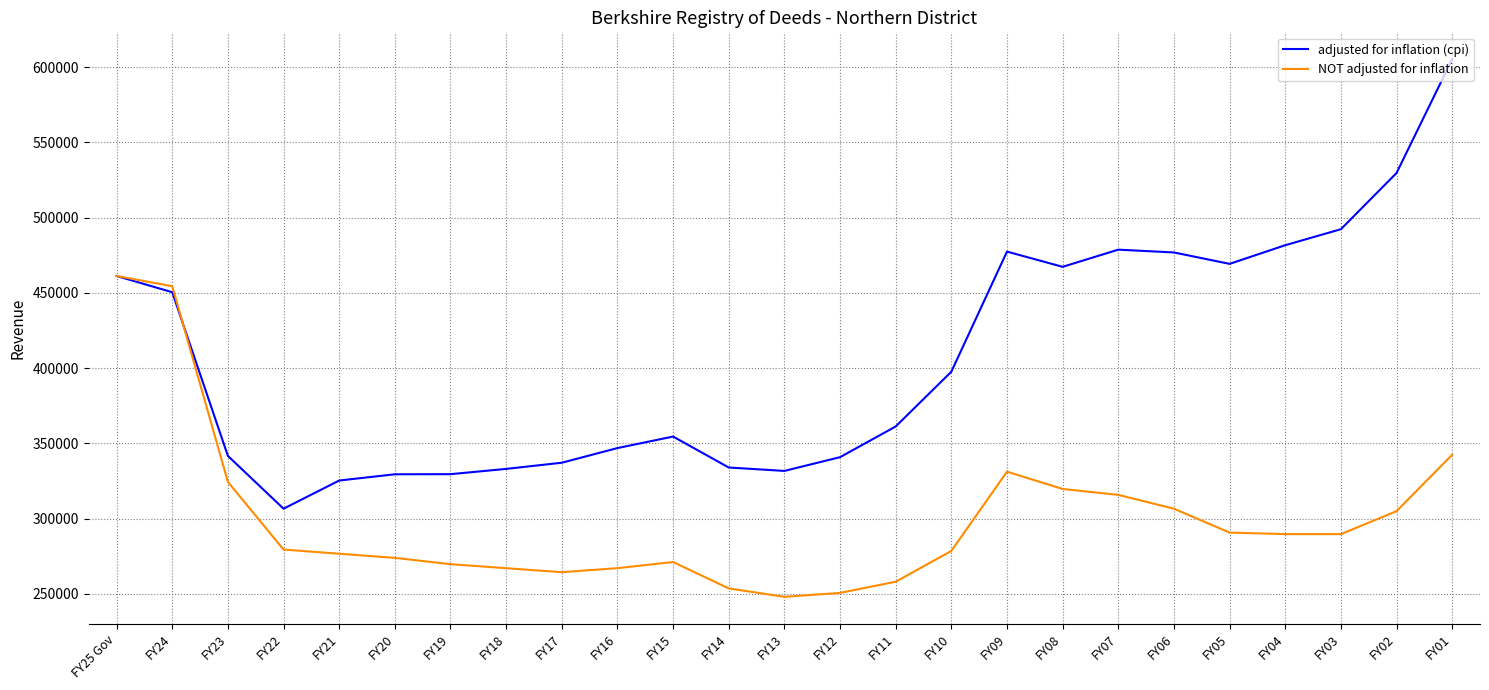

What is the spread (max minus min) of values at FY15?

83346